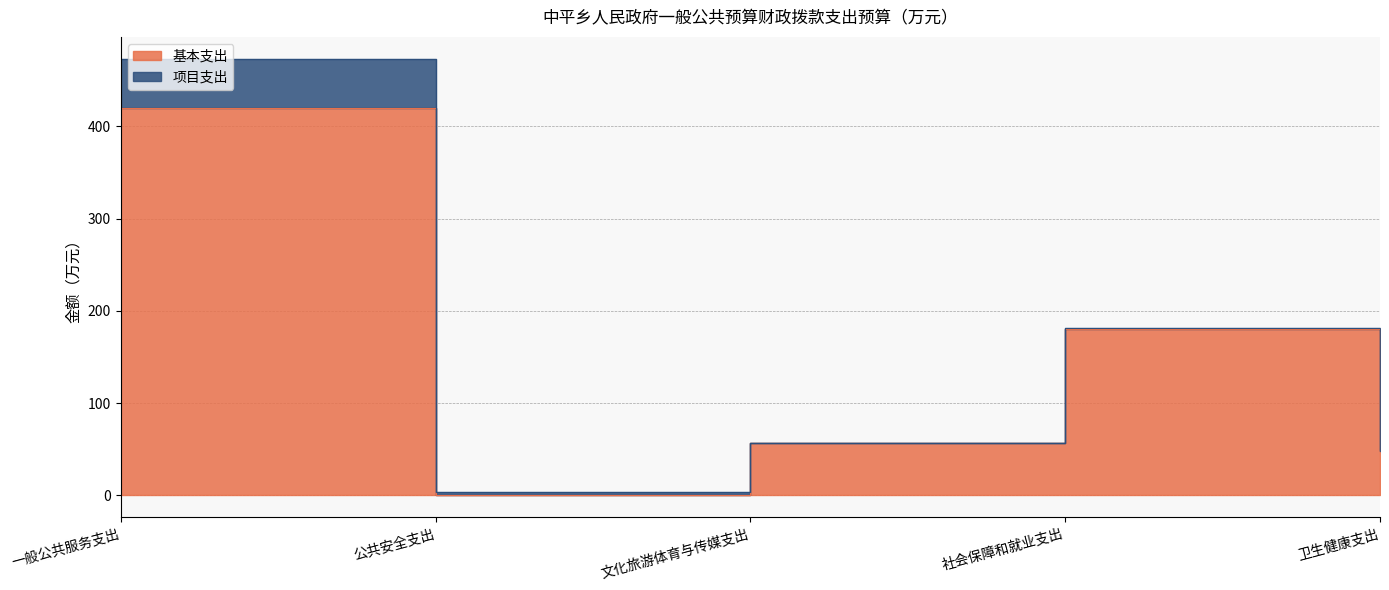

Which has a higher value, 公共安全支出 or 一般公共服务支出?

一般公共服务支出